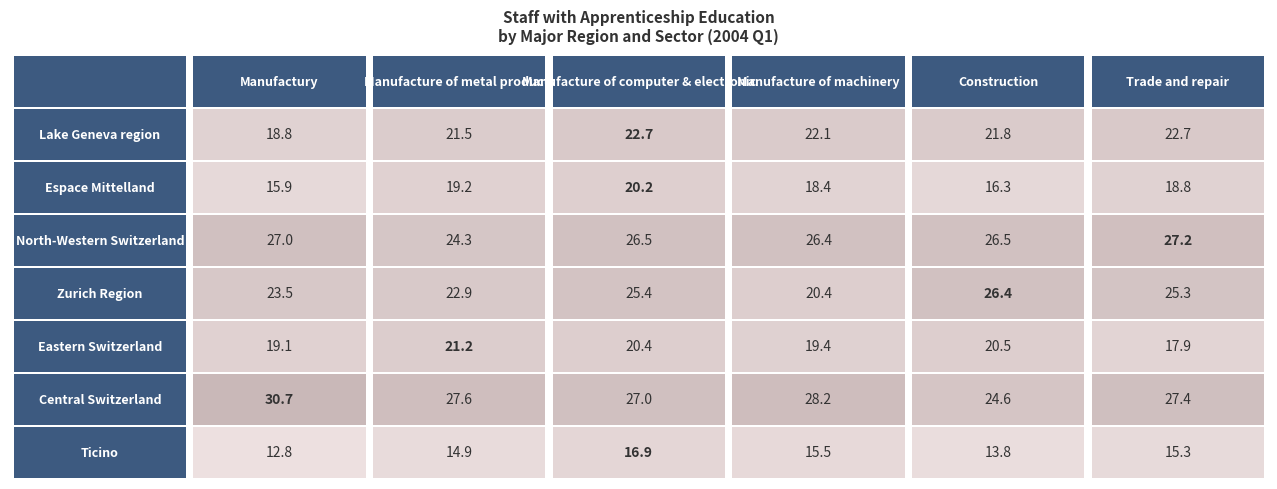

Reading left to right, extract all data points from this chart.

Lake Geneva region: Manufactury=18.8	Manufacture of metal products=21.5	Manufacture of computer & electronic=22.7	Manufacture of machinery=22.1	Construction=21.8	Trade and repair=22.7
Espace Mittelland: Manufactury=15.9	Manufacture of metal products=19.2	Manufacture of computer & electronic=20.2	Manufacture of machinery=18.4	Construction=16.3	Trade and repair=18.8
North-Western Switzerland: Manufactury=27.0	Manufacture of metal products=24.3	Manufacture of computer & electronic=26.5	Manufacture of machinery=26.4	Construction=26.5	Trade and repair=27.2
Zurich Region: Manufactury=23.5	Manufacture of metal products=22.9	Manufacture of computer & electronic=25.4	Manufacture of machinery=20.4	Construction=26.4	Trade and repair=25.3
Eastern Switzerland: Manufactury=19.1	Manufacture of metal products=21.2	Manufacture of computer & electronic=20.4	Manufacture of machinery=19.4	Construction=20.5	Trade and repair=17.9
Central Switzerland: Manufactury=30.7	Manufacture of metal products=27.6	Manufacture of computer & electronic=27.0	Manufacture of machinery=28.2	Construction=24.6	Trade and repair=27.4
Ticino: Manufactury=12.8	Manufacture of metal products=14.9	Manufacture of computer & electronic=16.9	Manufacture of machinery=15.5	Construction=13.8	Trade and repair=15.3